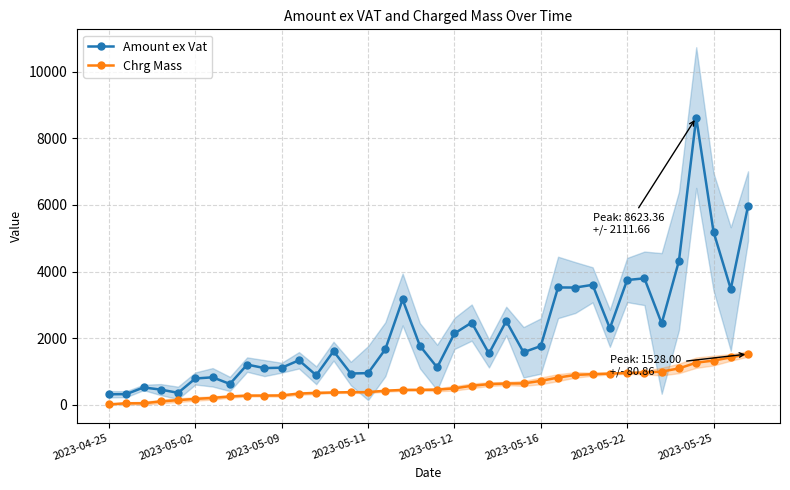

What is the difference between the maximum and second lowest values in the Chrg Mass series?

1480.0